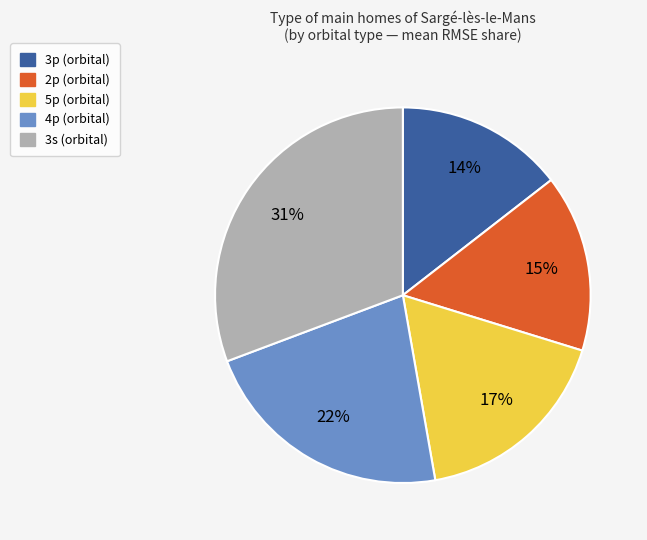

Does 3s represent more than half of the total?

No